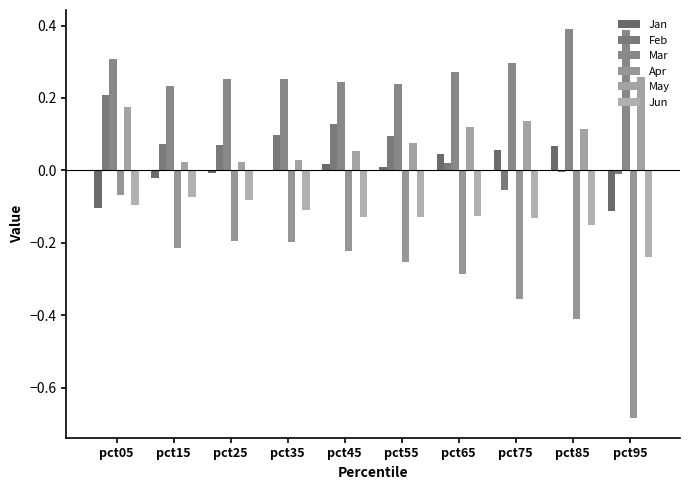

Count the number of categories in the chart.

10